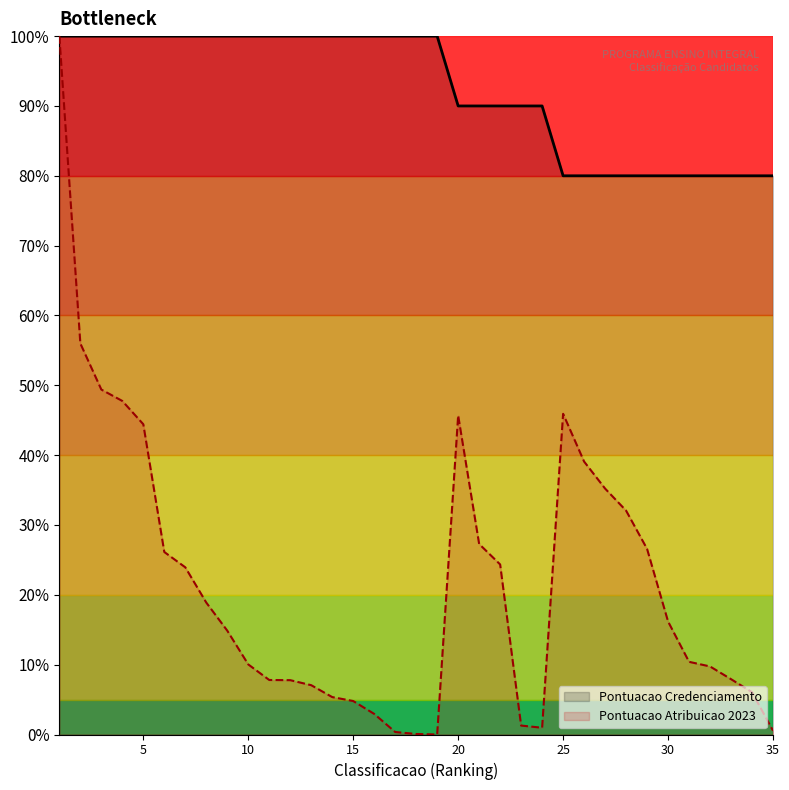

At which category does the chart reach its peak across all series?

1